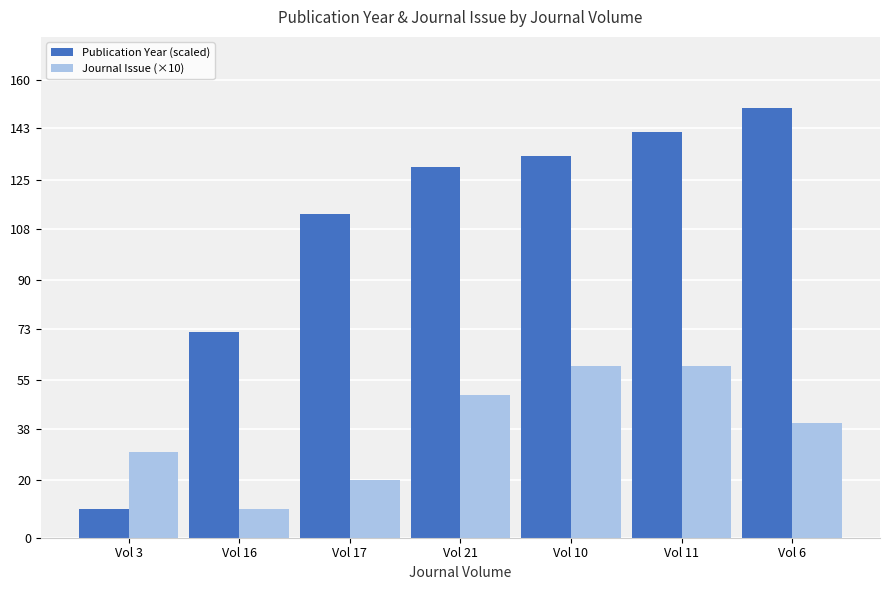

True or false: Publication Year (scaled) has a value of 90.1 at Vol 10.

False